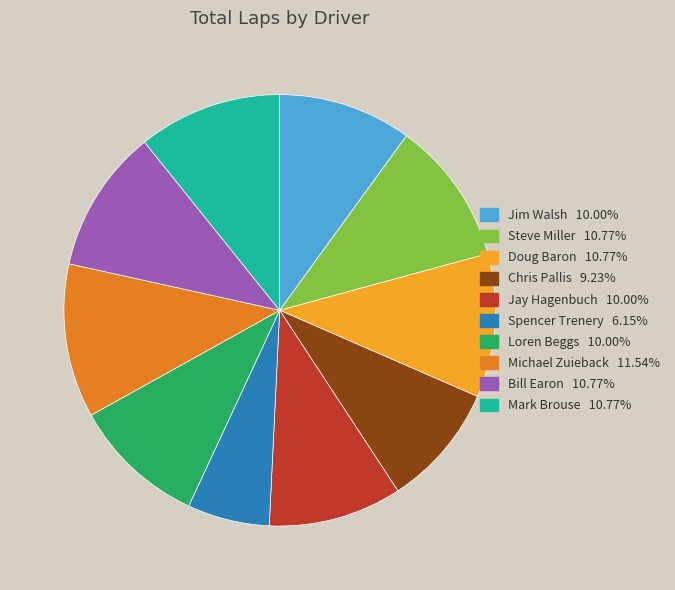

Which category has the biggest portion of the pie?

Michael Zuieback